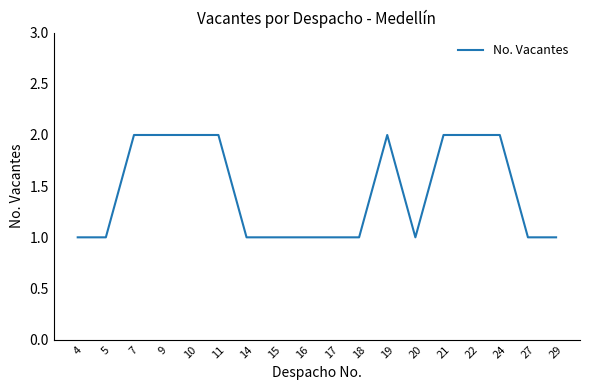

What is the minimum value shown in the chart?

1